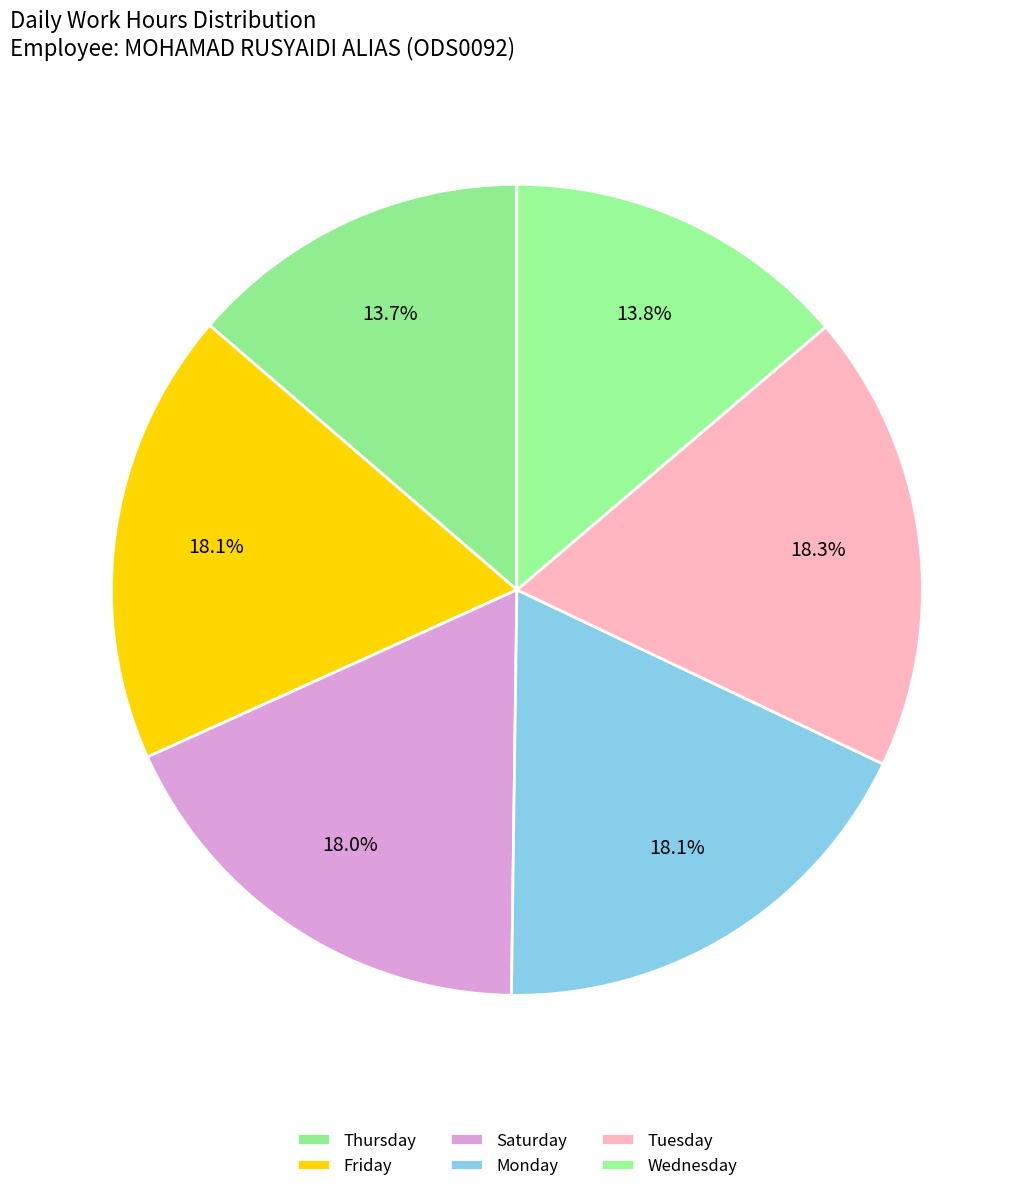

How many slices are in this pie chart?

6